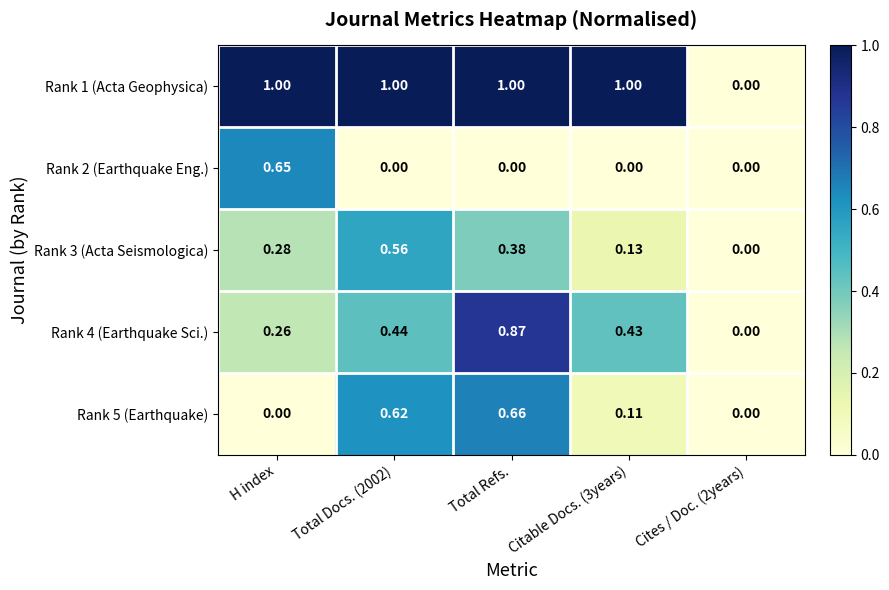

At which category is the sum across all series the highest?

Total Refs.